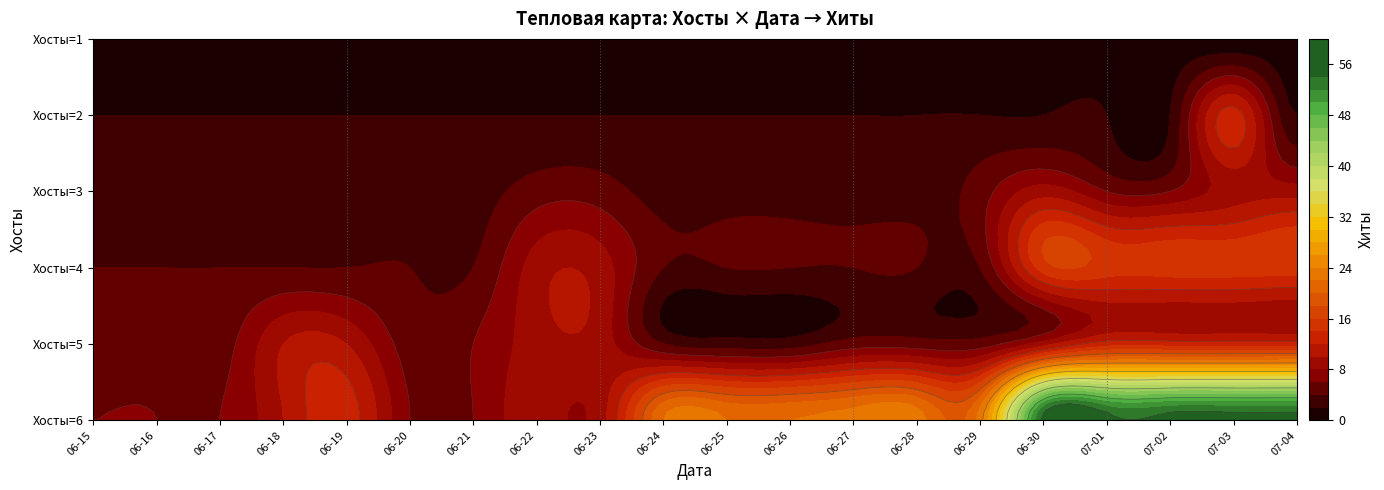

What is the difference between the second highest and second lowest values in the 2 series?

25